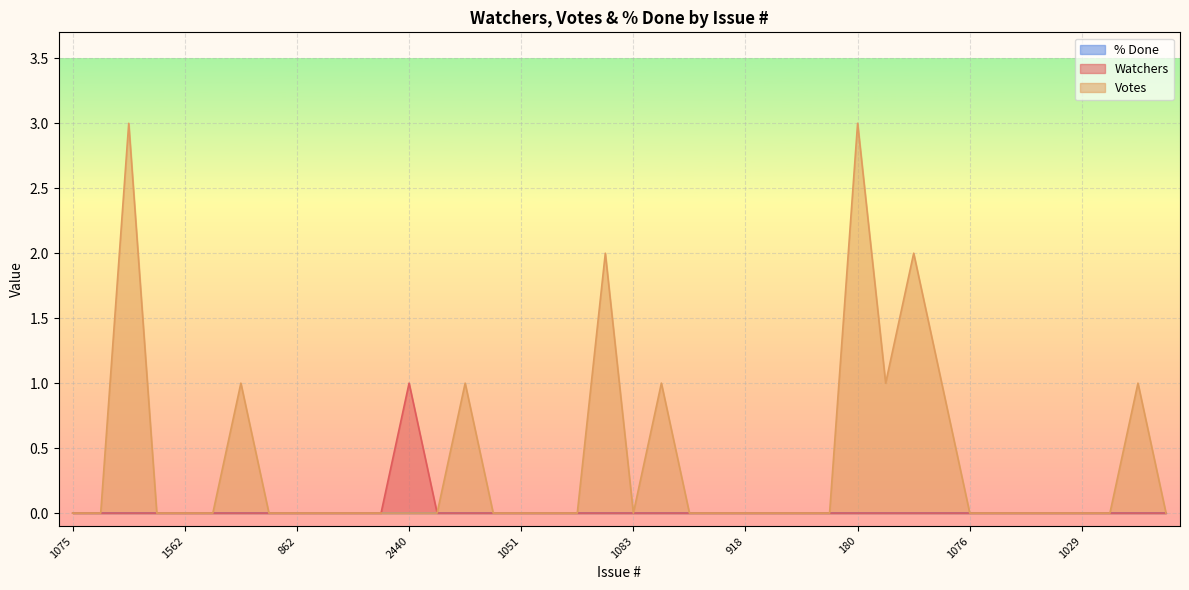

At how many categories does at least one series exceed 0?

11